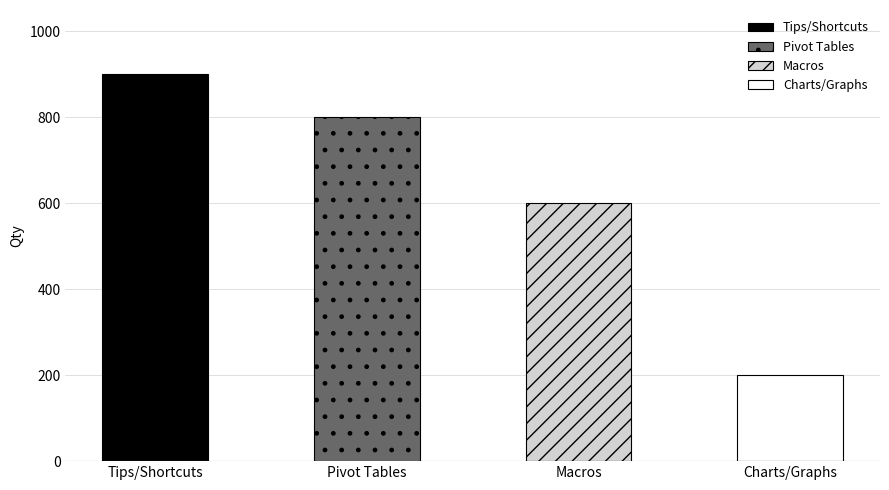

How many values are below 800?

2